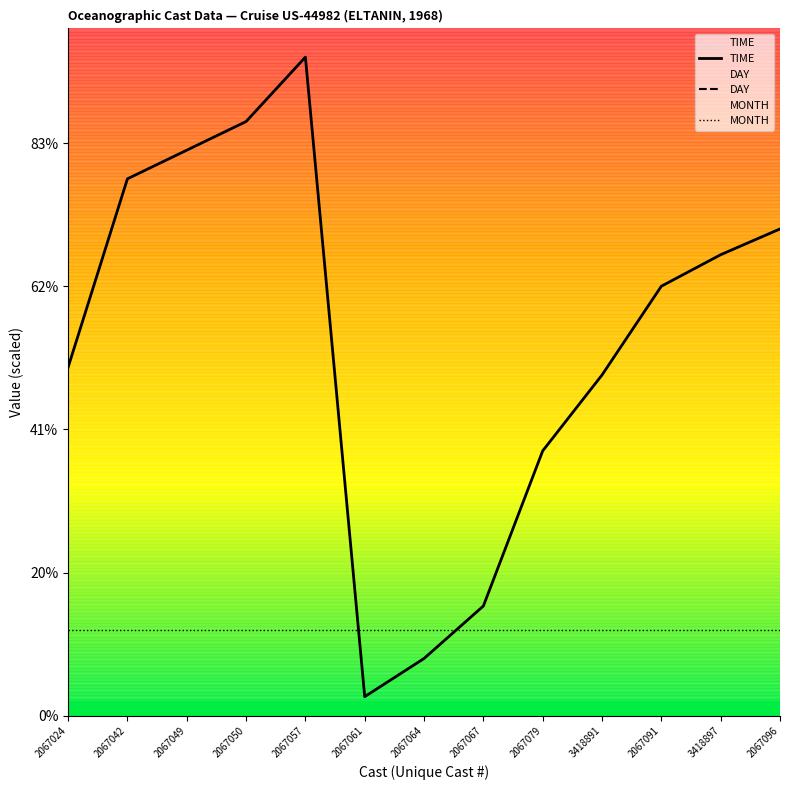

What is the sum of all MONTH values?

39.0